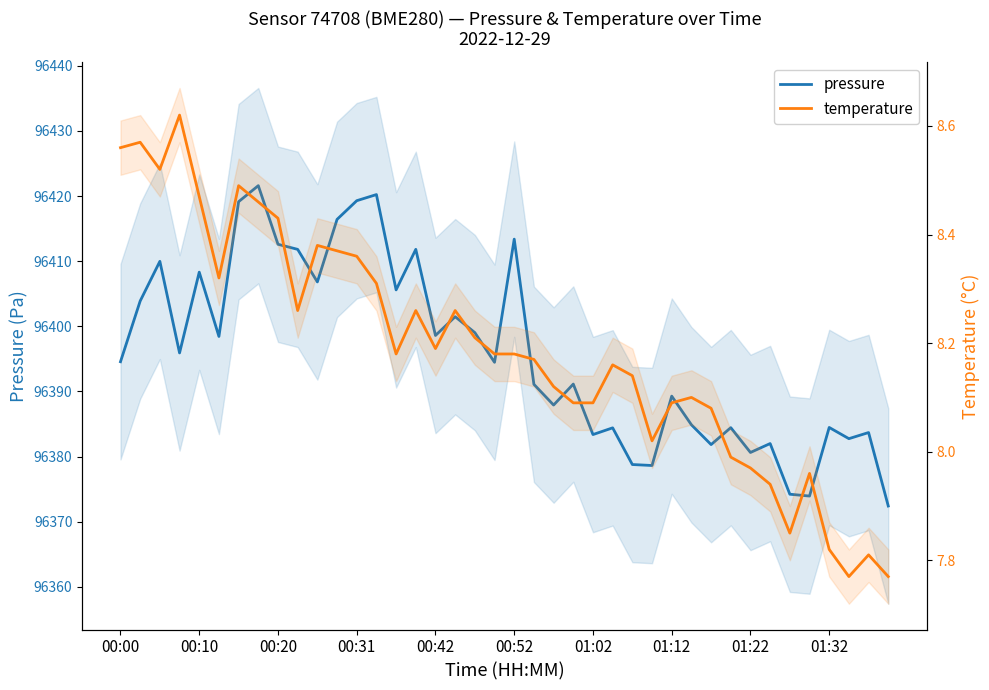

What is the average value of the temperature series?

8.2